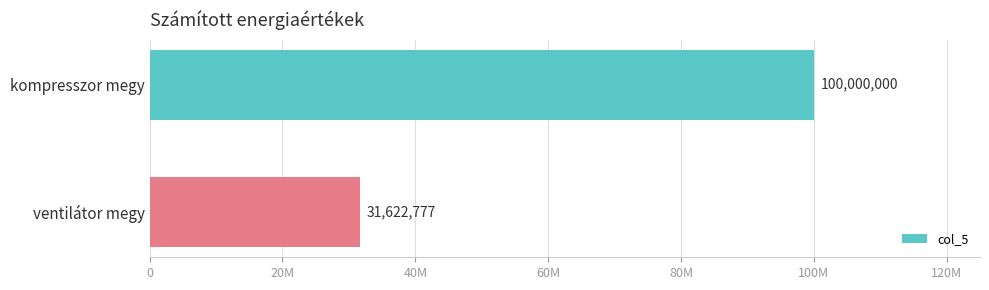

List the labels in order of value, largest first.

kompresszor megy, ventilátor megy